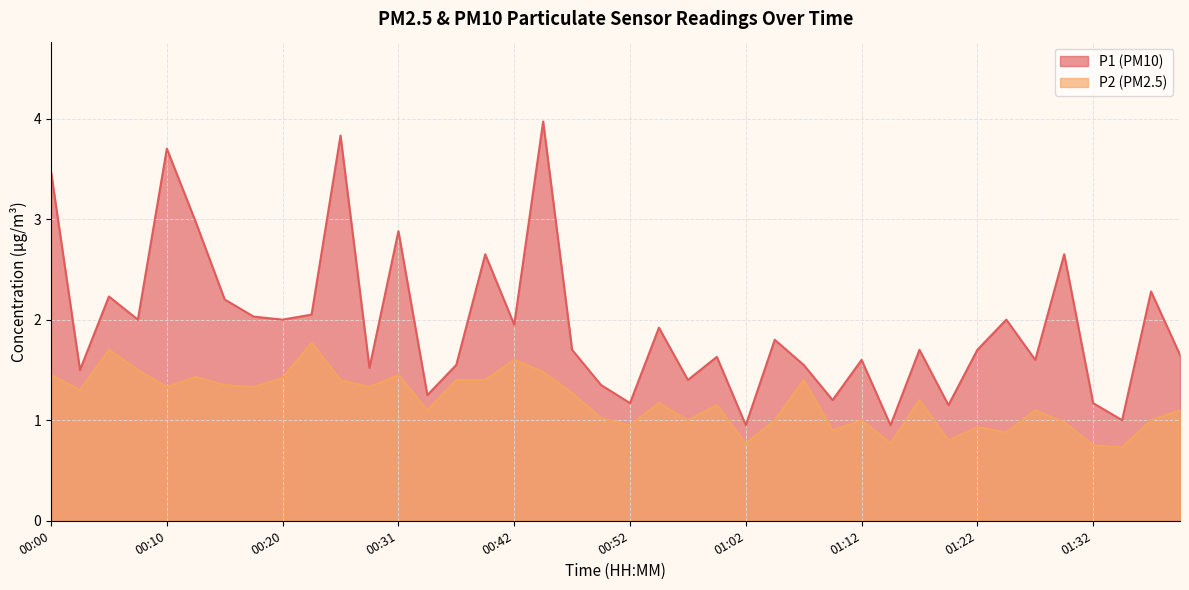

How many lines are shown in the chart?

2